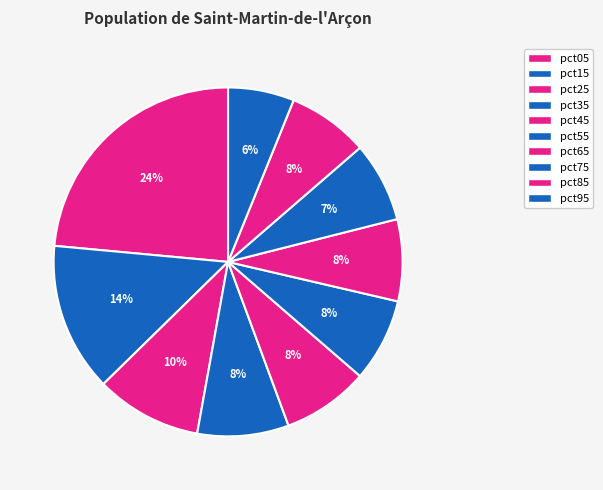

To the nearest percent, what is the difference between the largest and smallest slice percentages?

17%